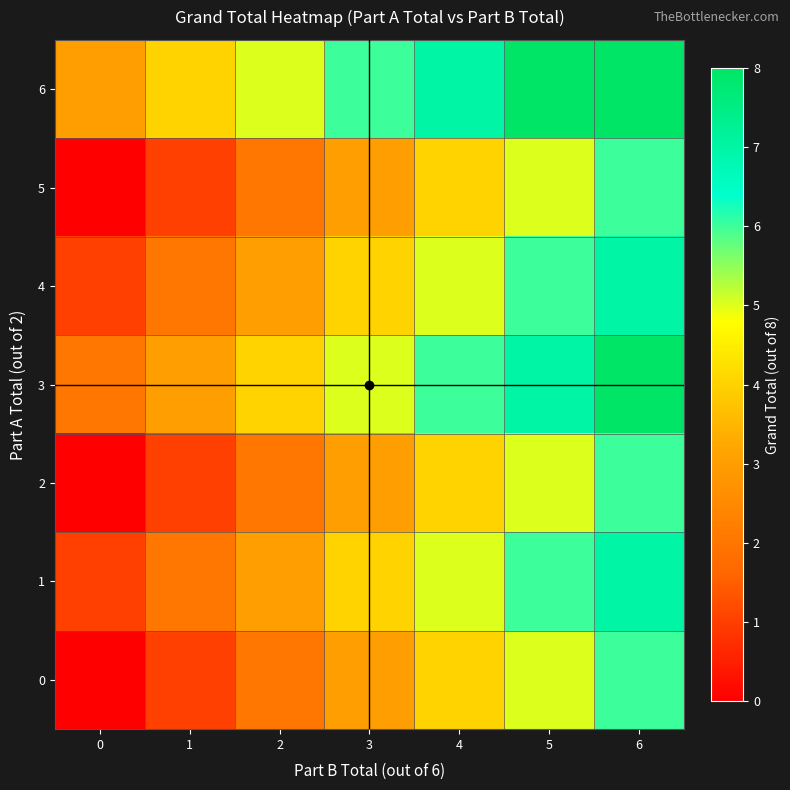

At 4, list the series in order from largest to smallest.

6, 3, 1, 4, 0, 2, 5